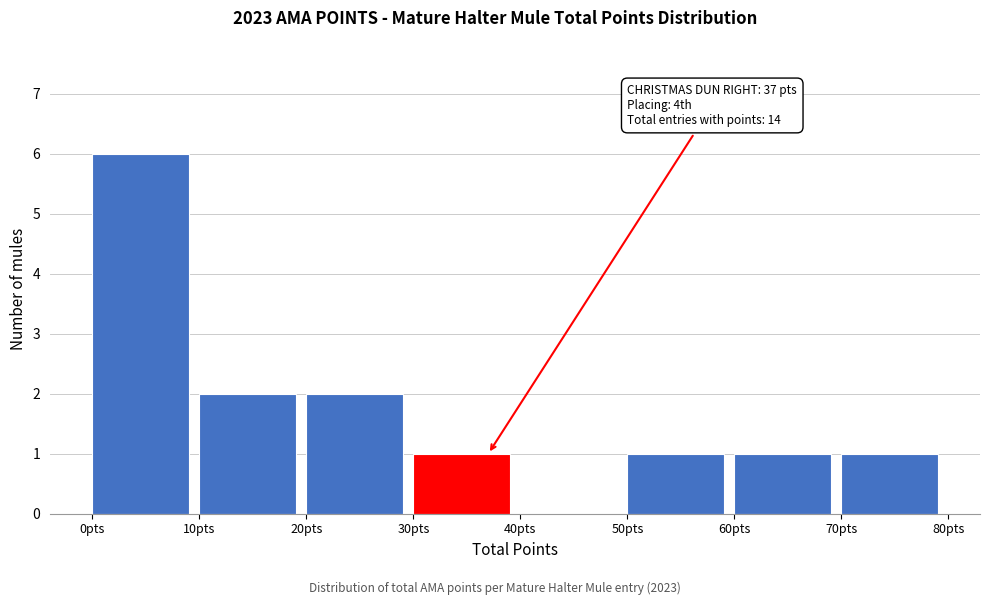

Over which range of the x-axis is the bar tallest?

0 to 10